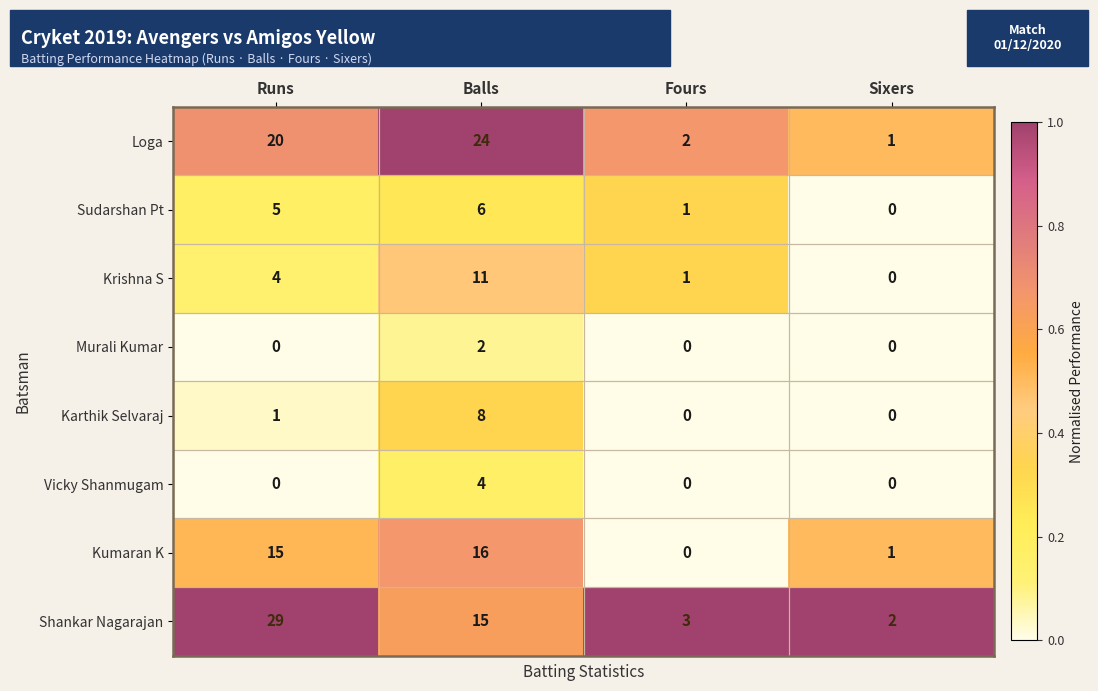

How many Sudarshan Pt values are between 1 and 6?

3